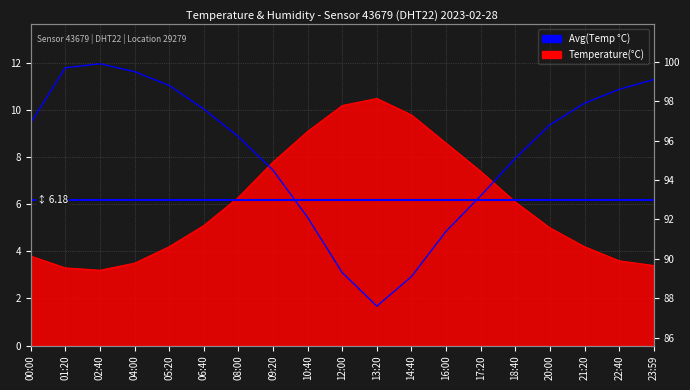

How many interior local valleys does the humidity series have?

1